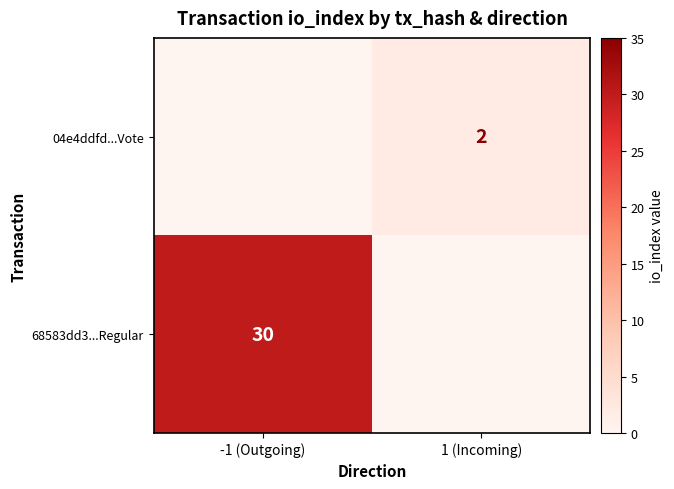

Is it true that 68583dd3...Regular equals 10 at -1 (Outgoing)?

False